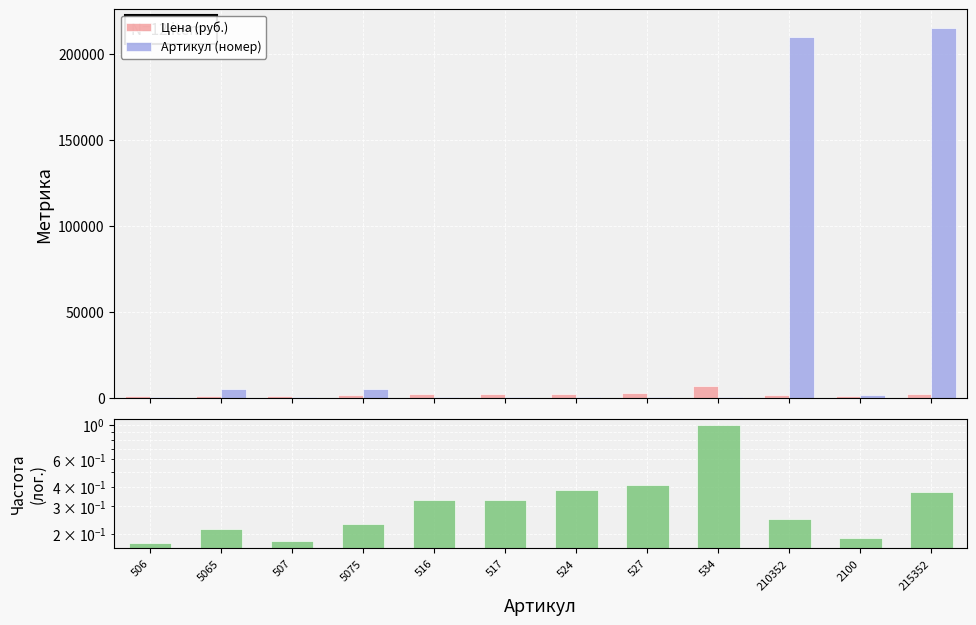

How many bars are there in total?

36